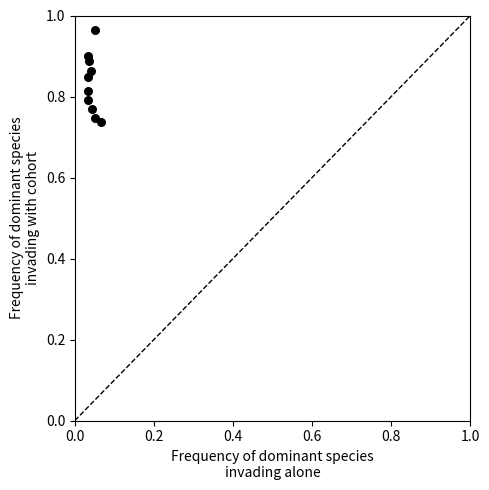

Count the number of points in this scatter plot.

10